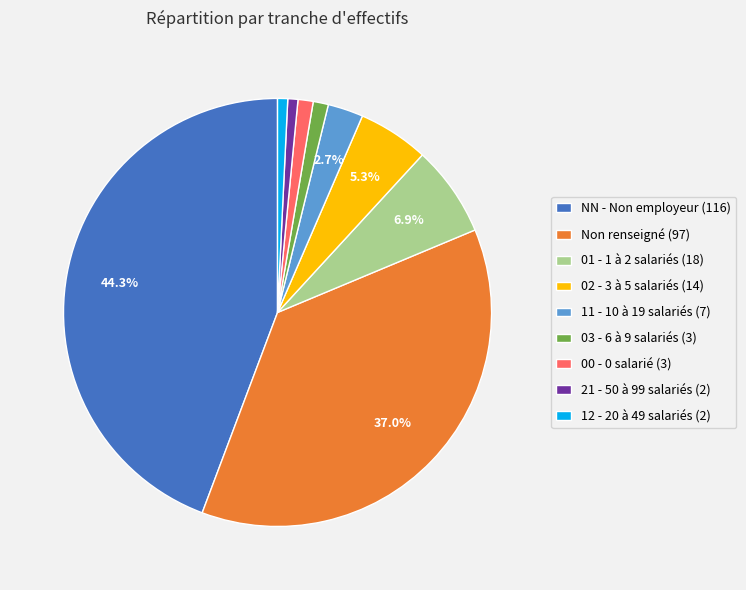

Is 21 - 50 à 99 salariés (2) the majority of the pie?

No